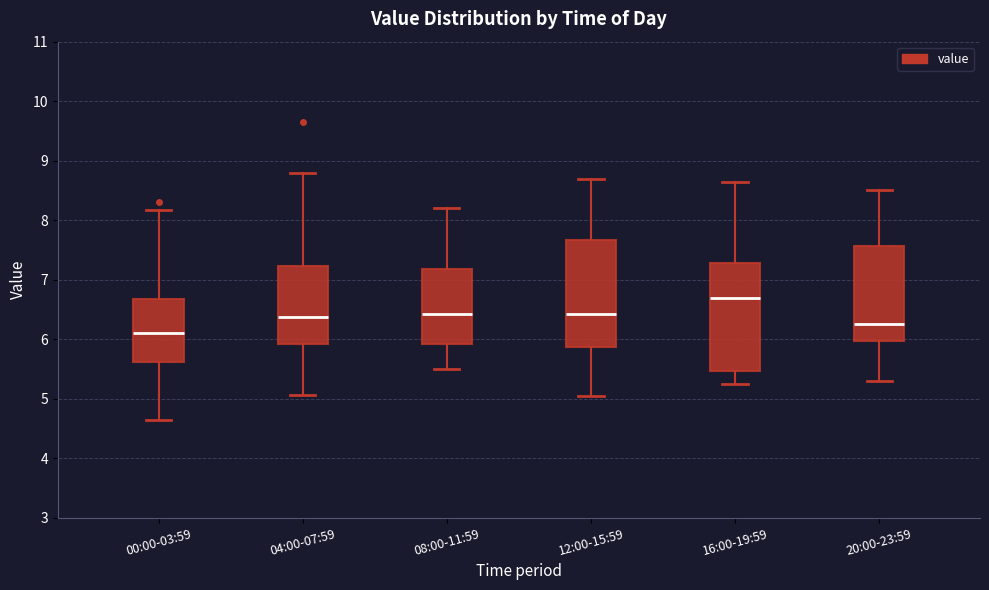

Where is the upper edge of the box for 16:00-19:59 on the y-axis? The values are not printed on the chart, so give them approximately, as read against the axis.

7.3